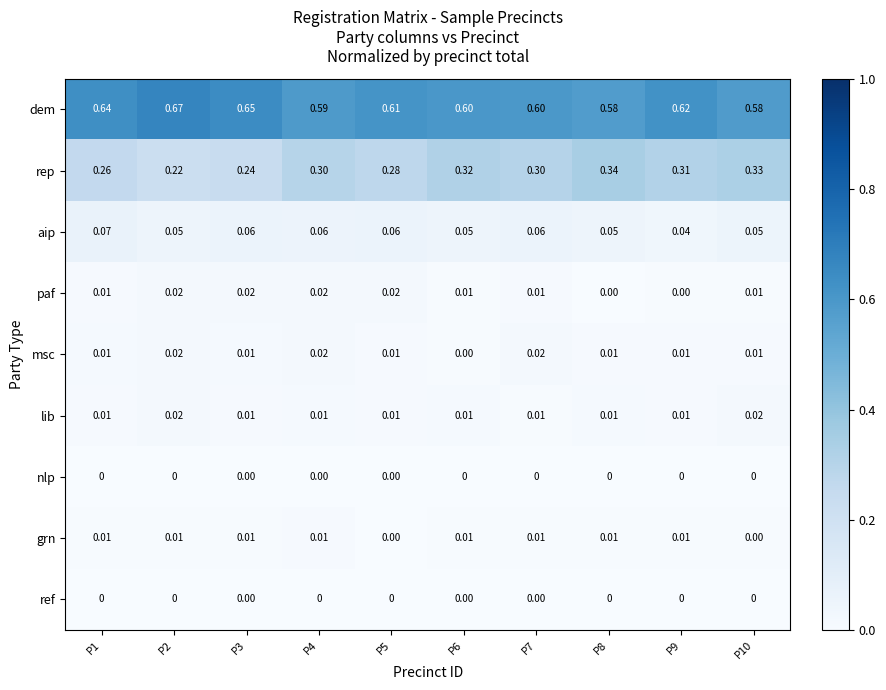

Between P6 and P10, which series saw the biggest shift?

dem